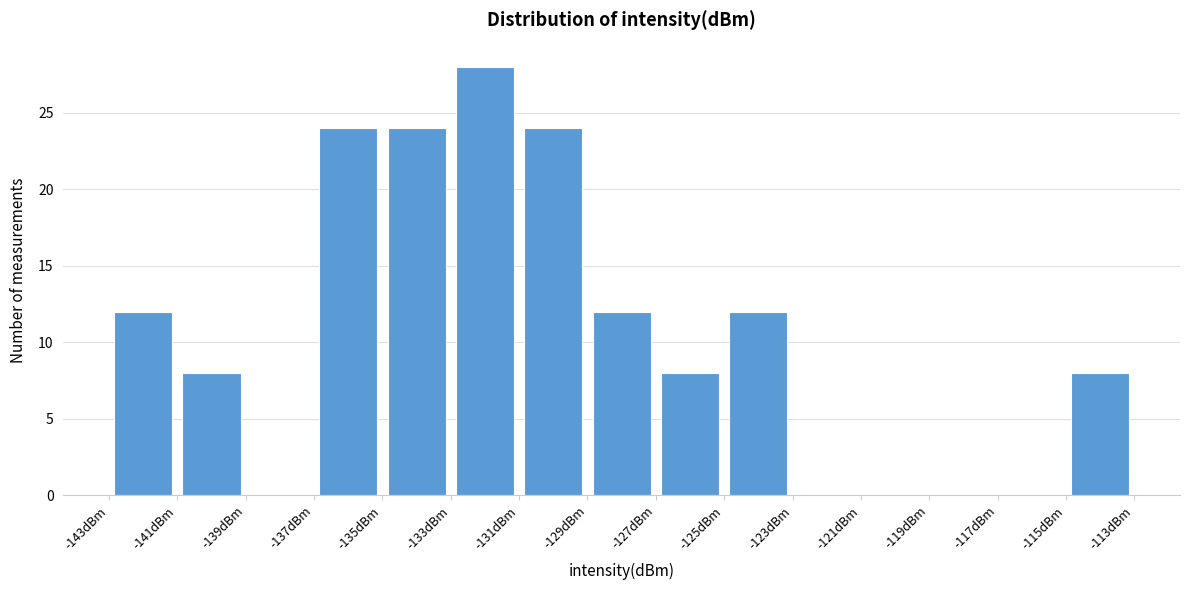

Which range on the x-axis has the tallest bar?

-133.0 to -131.0